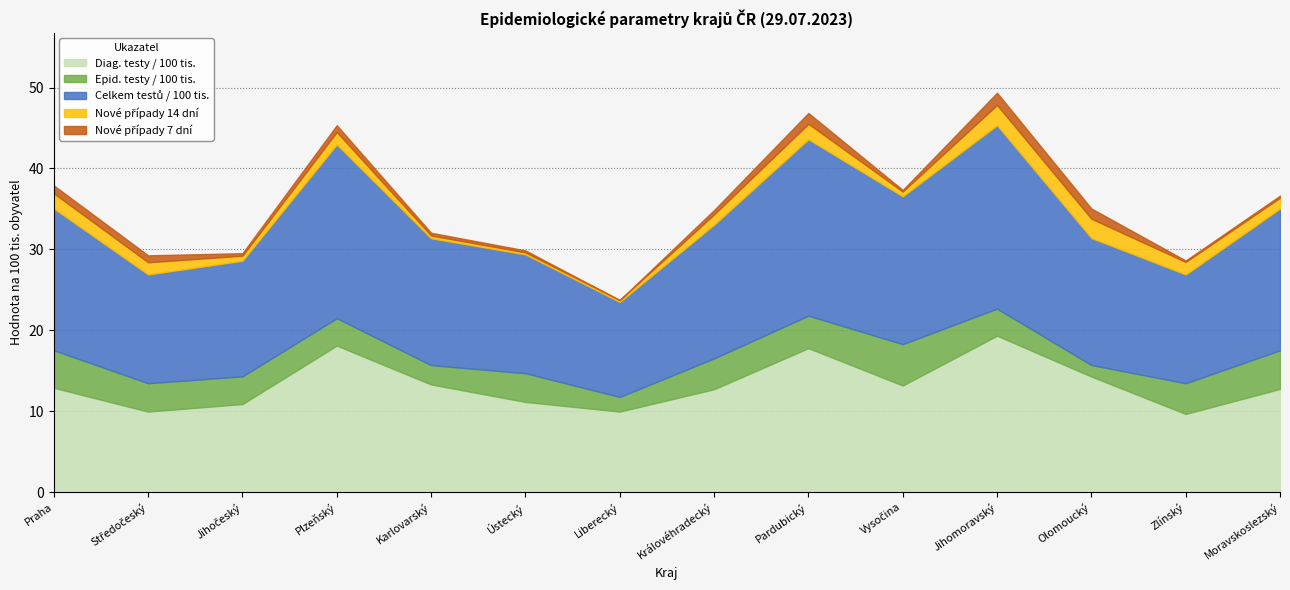

What is the label of the 5th point from the right?

Vysočina